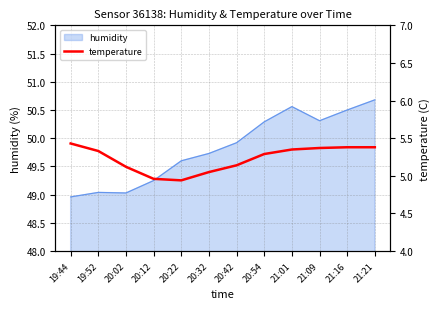

Does the chart display data point markers on the line(s)?

No